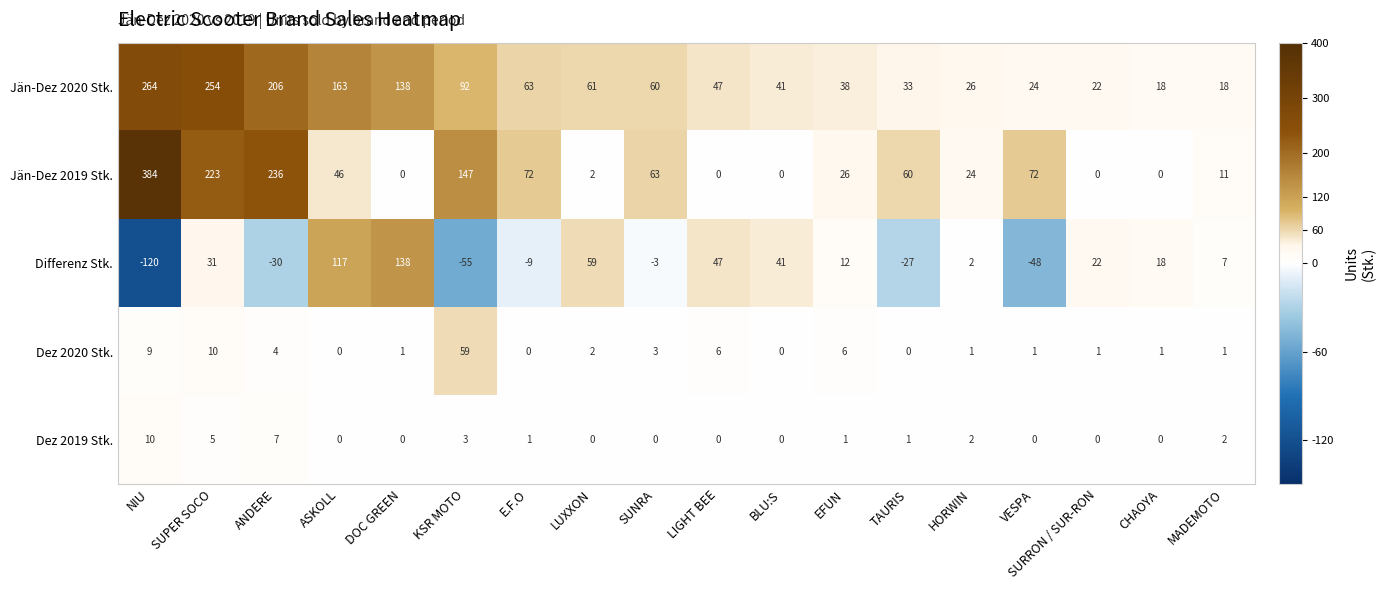

Where is Jän-Dez 2019 Stk. nearest to the value 192?

SUPER SOCO